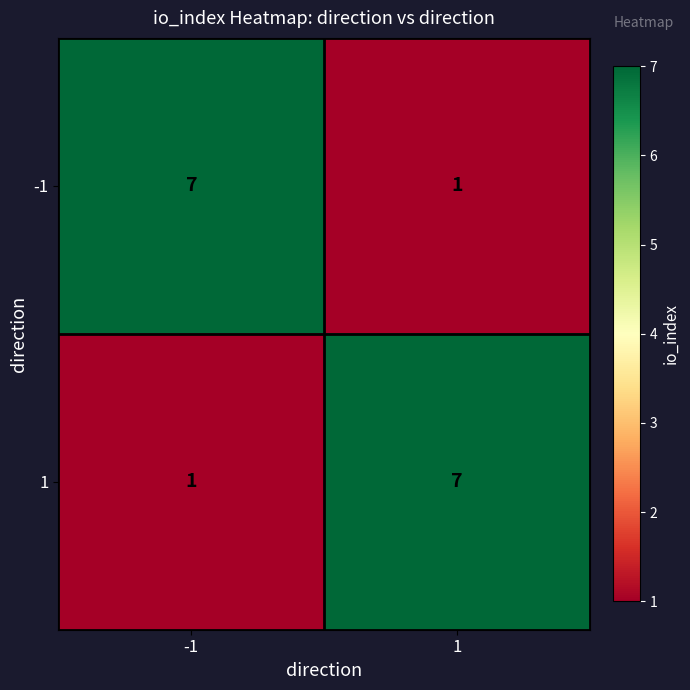

What is the average value of the 1 series?

4